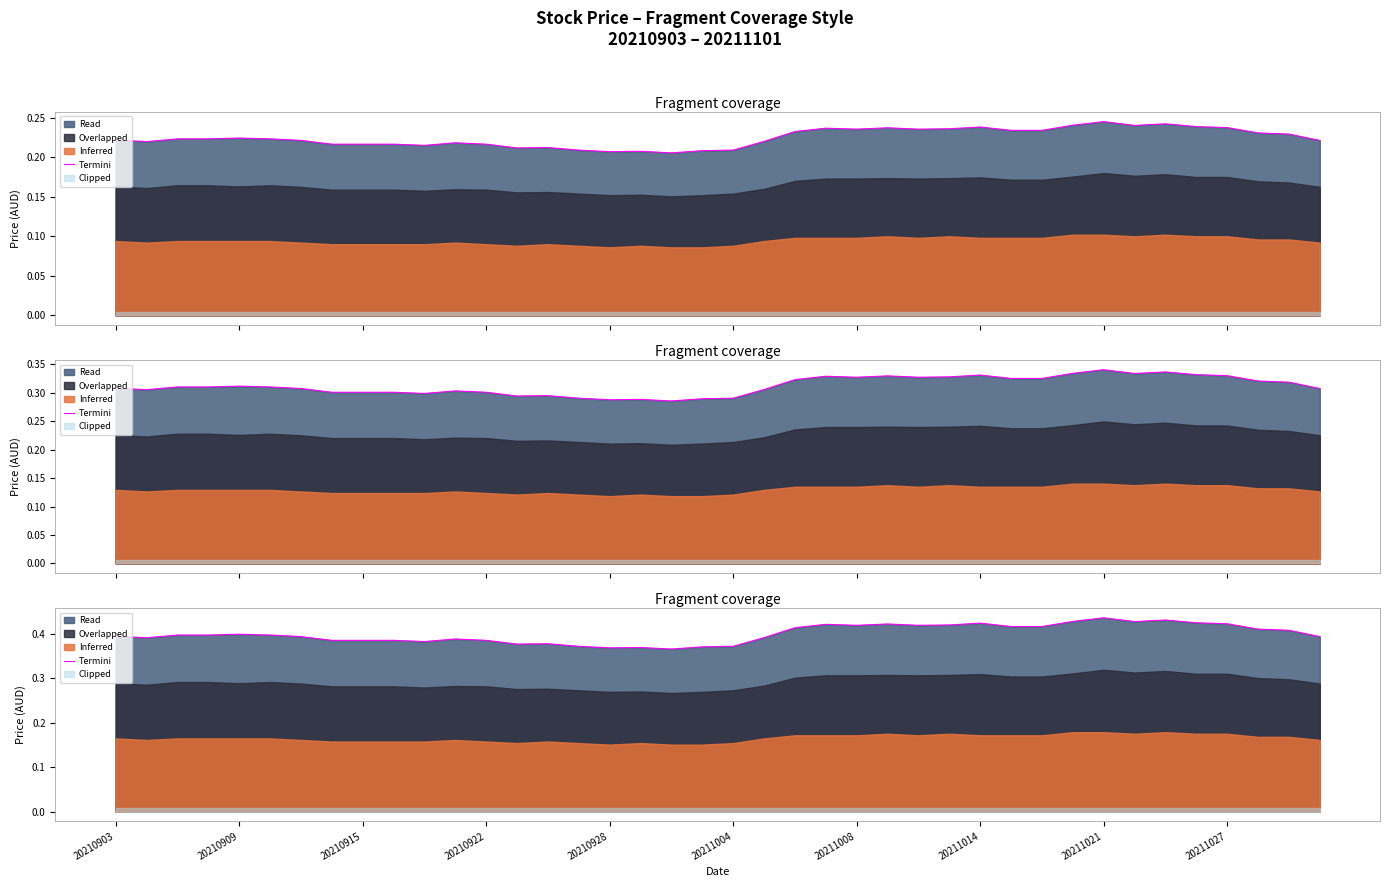

What is the difference between the maximum and minimum values?

0.1